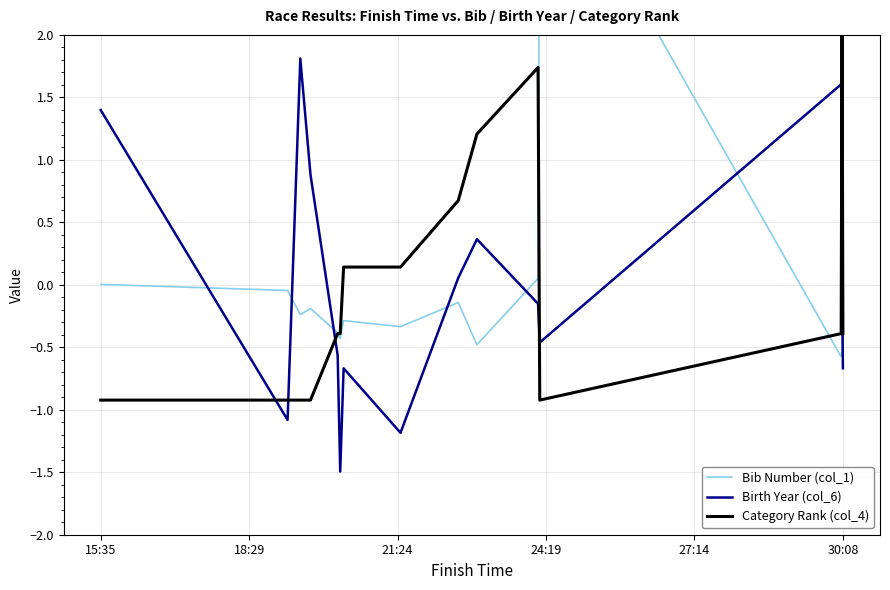

Where does the Birth Year (col_6) series first go above 0?

15:35